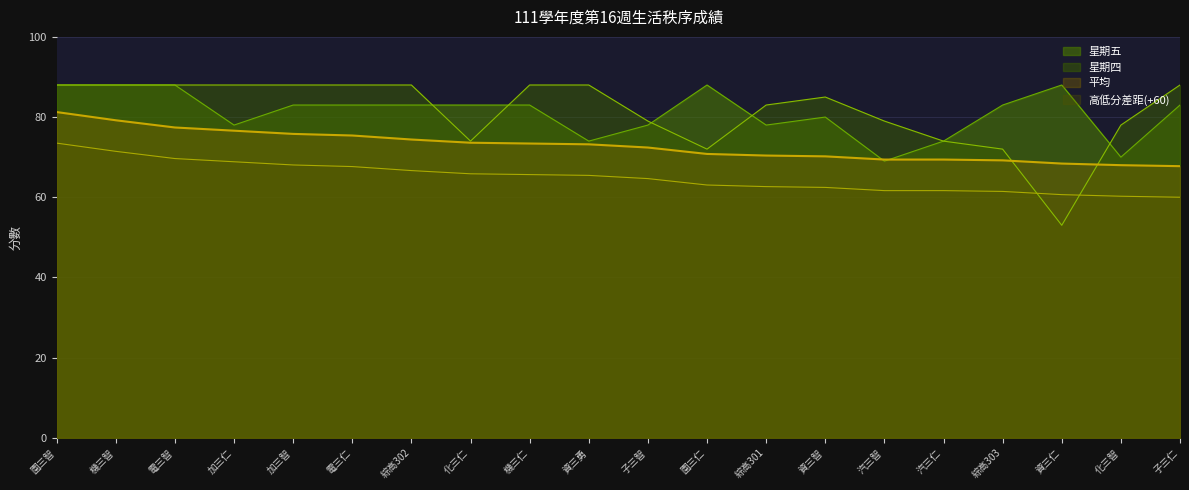

Which category has the highest value in the 平均 series?

園三智